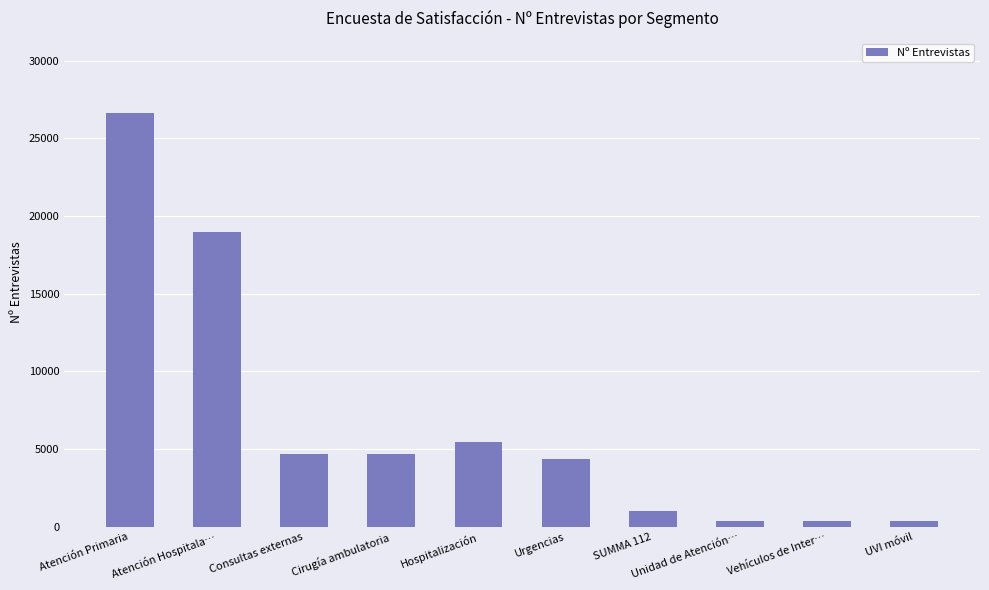

What is the sum of the values at SUMMA 112 and Atención Primaria?

27714